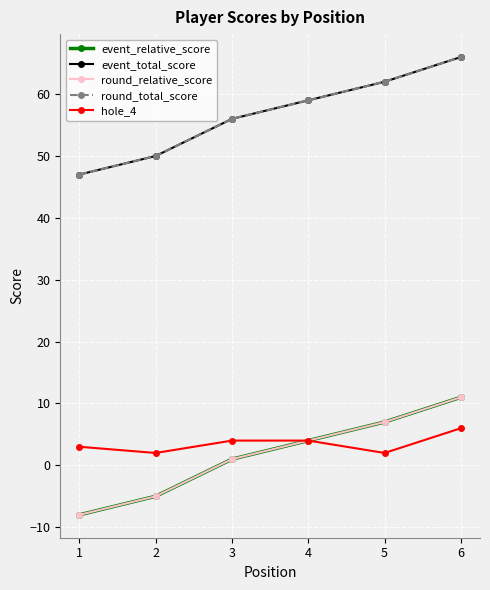

How many data points in event_total_score are above 59?

2